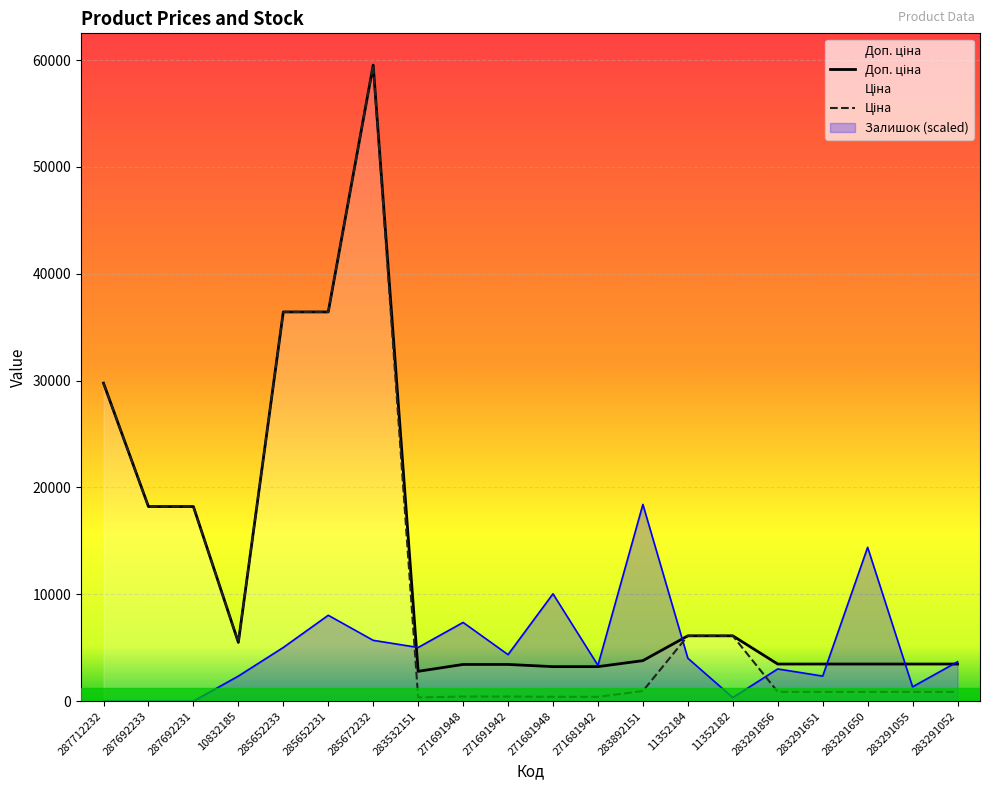

At which label does Доп. ціна reach its minimum?

283532151